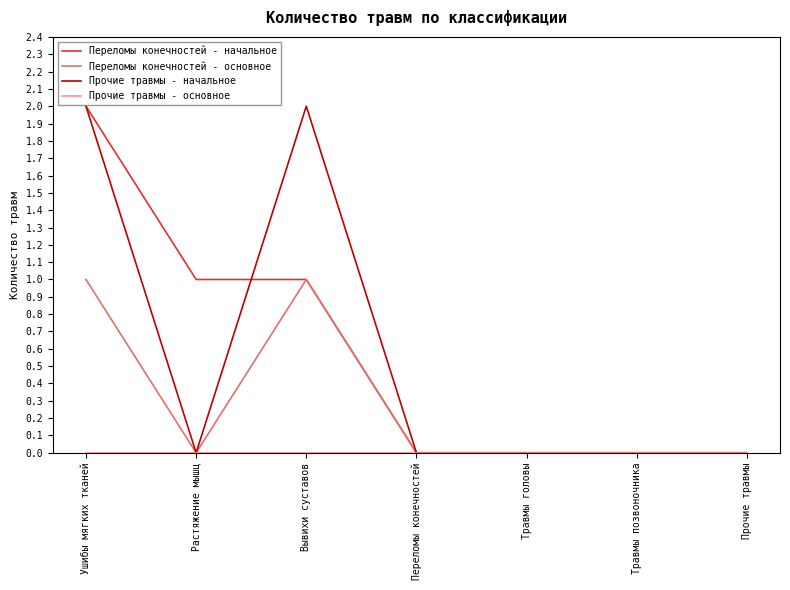

True or false: Прочие травмы - начальное has a value of 2 at Ушибы мягких тканей.

True